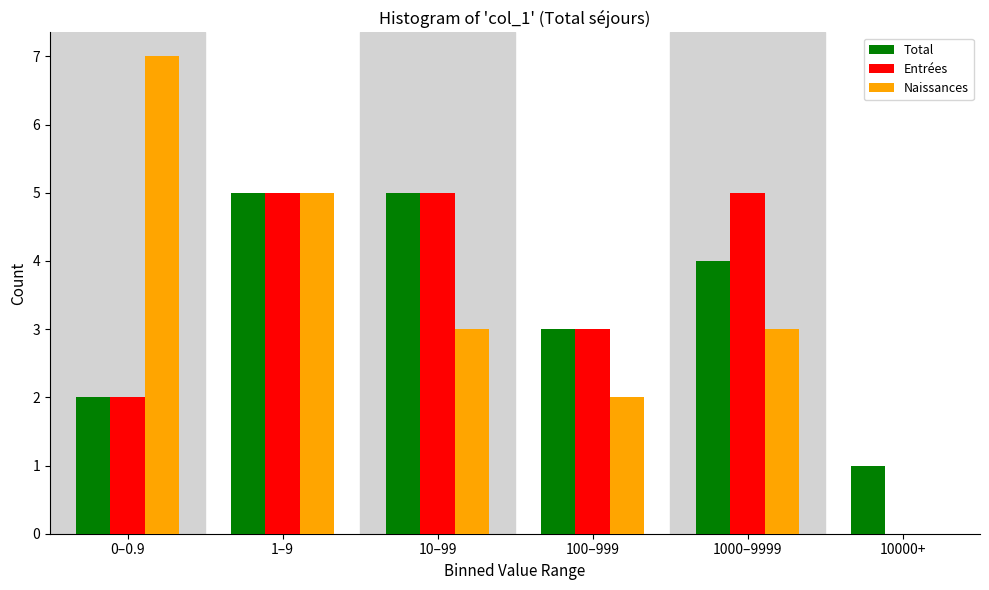

Reading right to left, extract all data points from this chart.

Total: 10000+=1	1000–9999=4	100–999=3	10–99=5	1–9=5	0–0.9=2
Entrées: 10000+=0	1000–9999=5	100–999=3	10–99=5	1–9=5	0–0.9=2
Naissances: 10000+=0	1000–9999=3	100–999=2	10–99=3	1–9=5	0–0.9=7